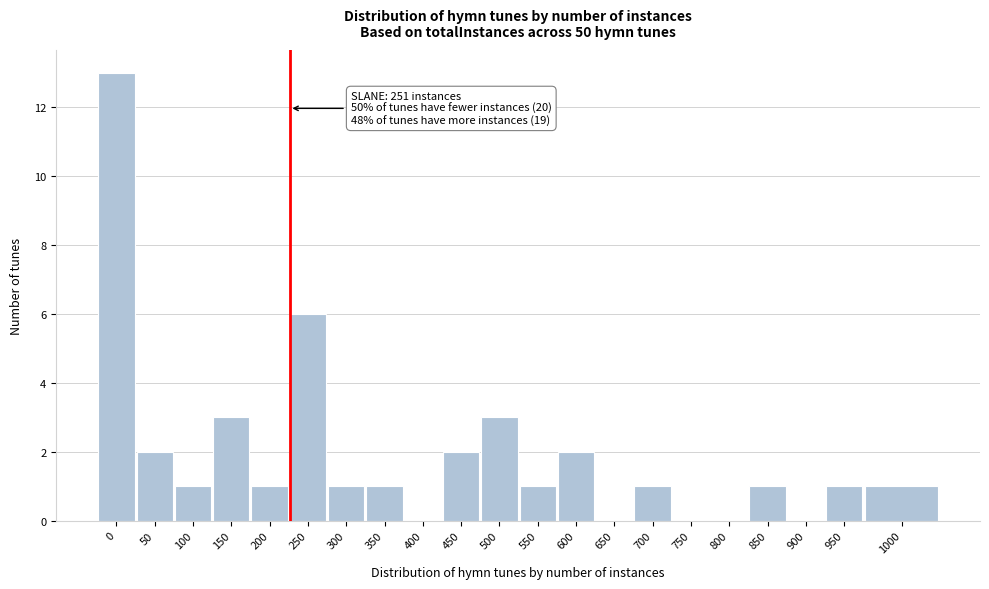

Reading left to right, list all the values displayed in this chart.

0=13	50=2	100=1	150=3	200=1	250=6	300=1	350=1	400=0	450=2	500=3	550=1	600=2	650=0	700=1	750=0	800=0	850=1	900=0	950=1	1000=1